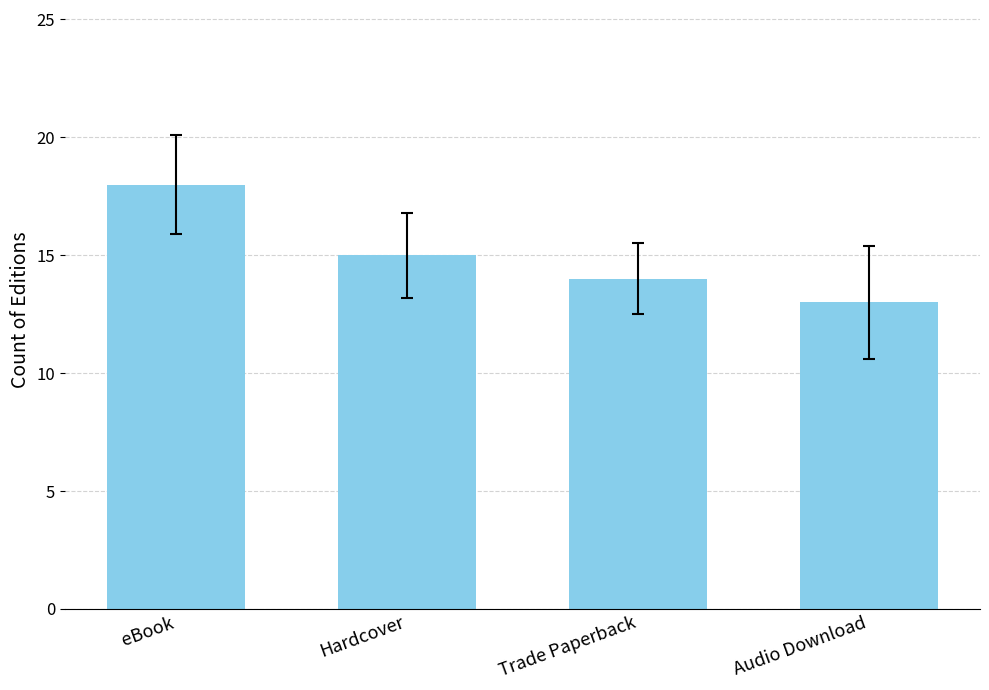

Reading left to right, what are all the values shown in this chart?

eBook=18	Hardcover=15	Trade Paperback=14	Audio Download=13